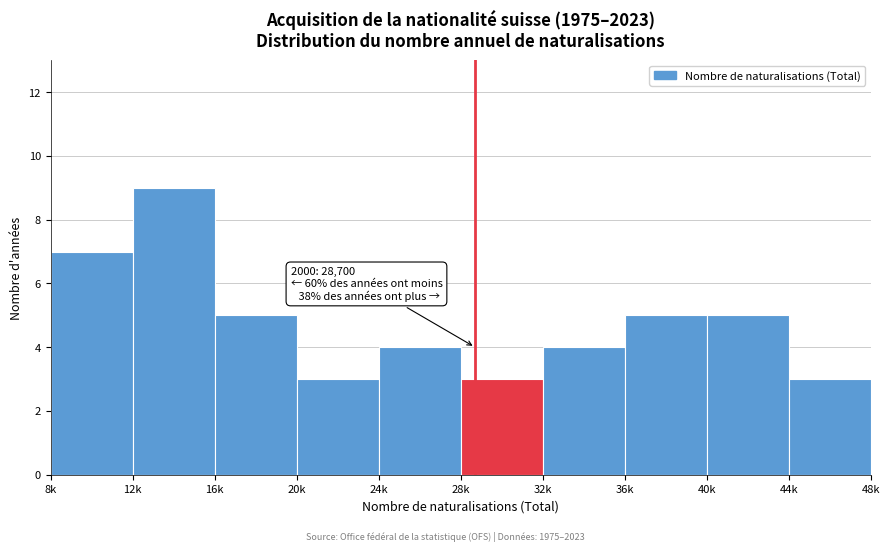

Reading left to right, list all the values displayed in this chart.

8k=7	12k=9	16k=5	20k=3	24k=4	28k=3	32k=4	36k=5	40k=5	44k=3